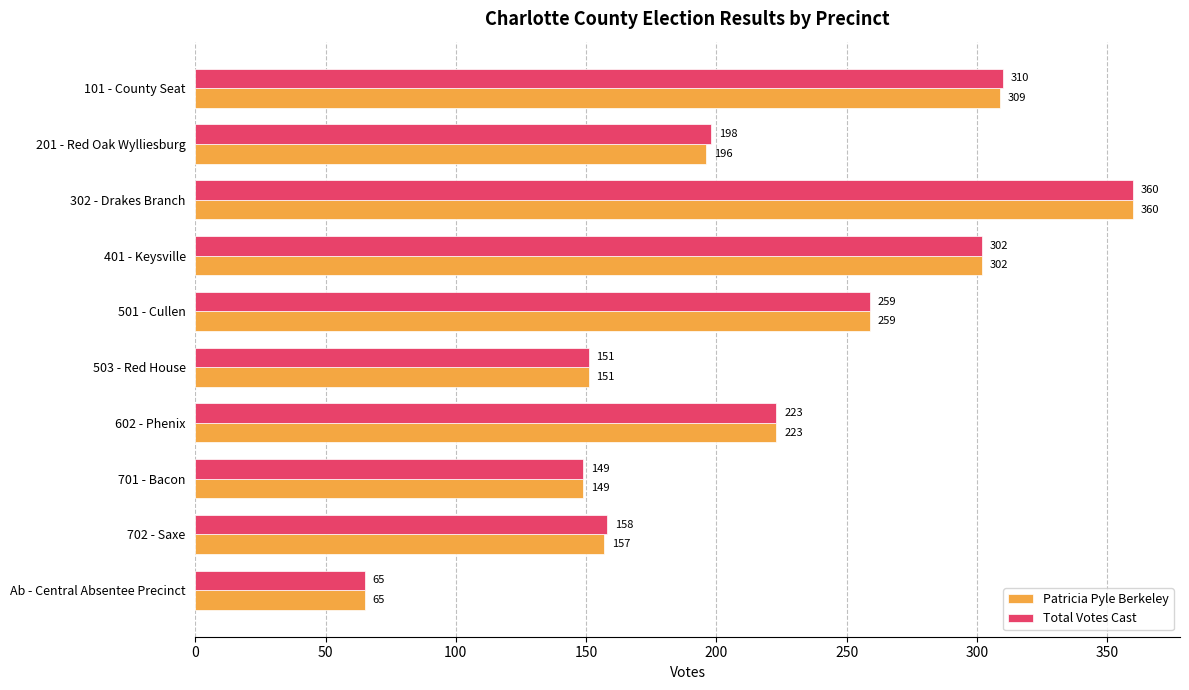

Is the value of Patricia Pyle Berkeley at 701 - Bacon greater than the value of Total Votes Cast at Ab - Central Absentee Precinct?

Yes